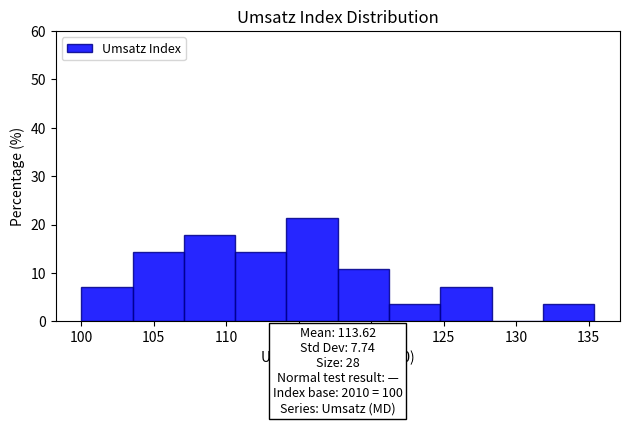

How tall is the bar that spans 114.0 to 117.5 on the x-axis? Neither the bar edges nor the heights are printed on the chart, so give them approximately, as read against the axes.

21